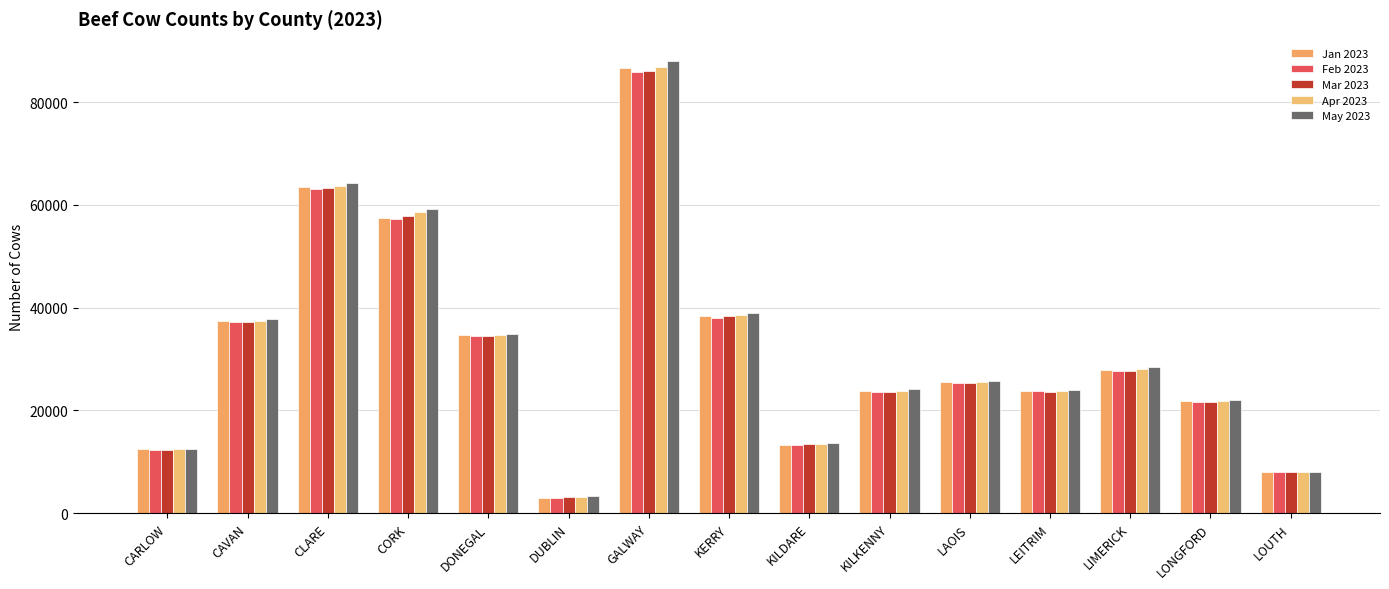

Does the chart contain stacked bars?

No